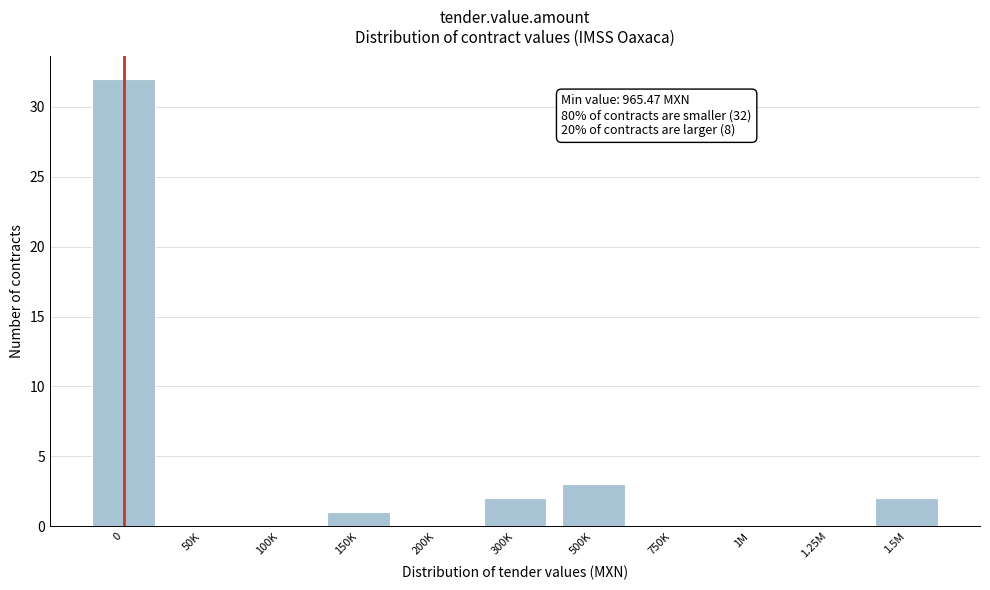

Reading left to right, extract all data points from this chart.

0=32	50K=0	100K=0	150K=1	200K=0	300K=2	500K=3	750K=0	1M=0	1.25M=0	1.5M=2